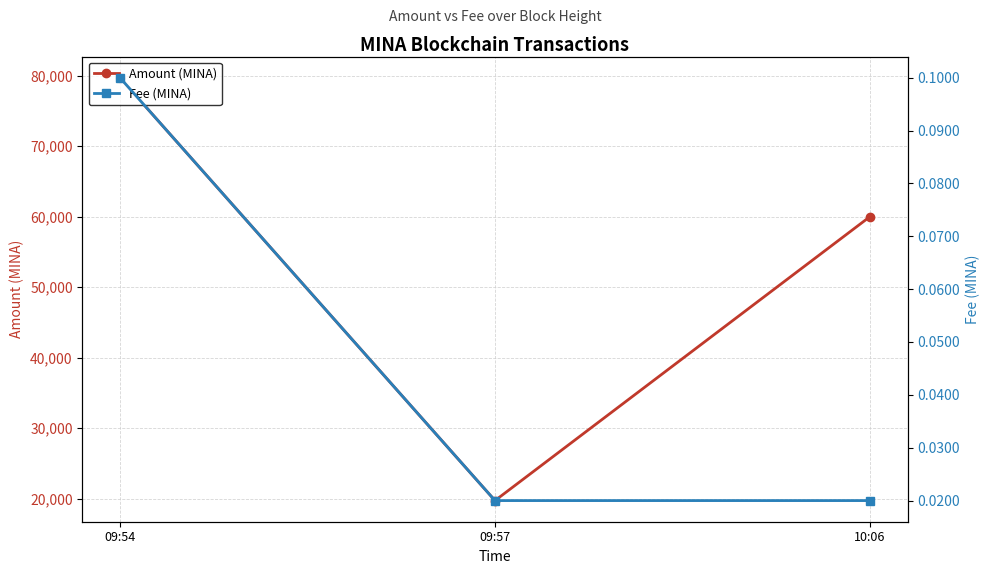

Reading left to right, what are all the values shown in this chart?

Amount (MINA): 09:54=79705.7	09:57=19706.8	10:06=60000.0
Fee (MINA): 09:54=0.1	09:57=0.0	10:06=0.0